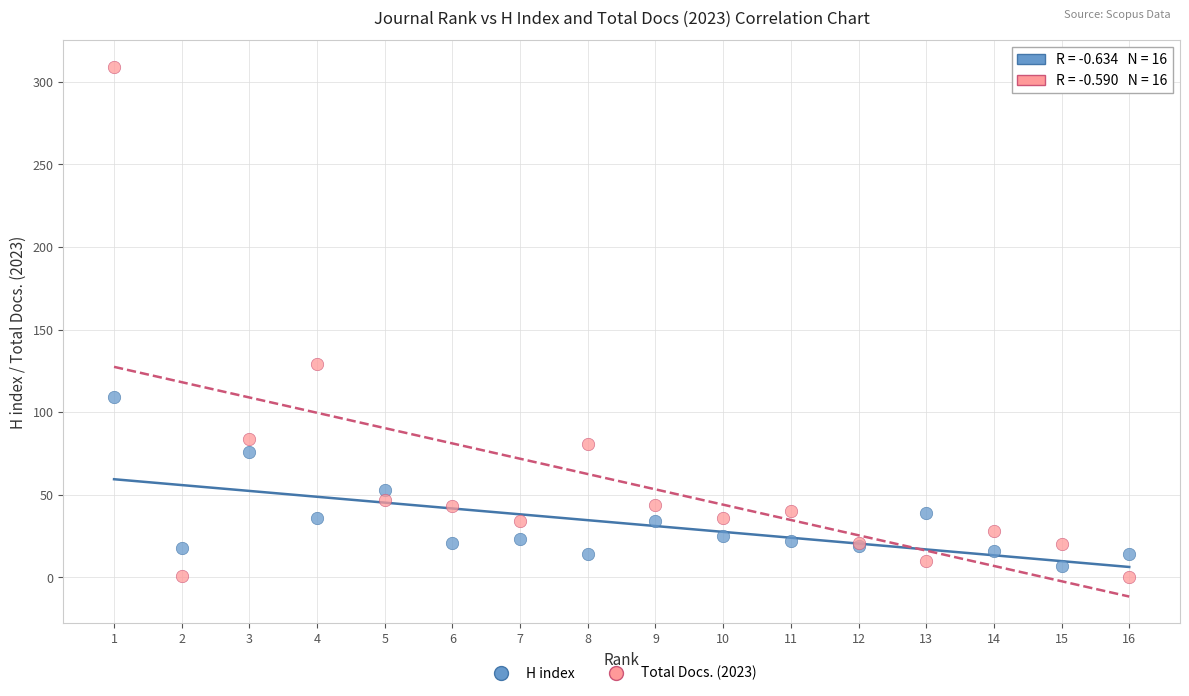

In the Total Docs. (2023) series, what Y value is closest to 154?

129